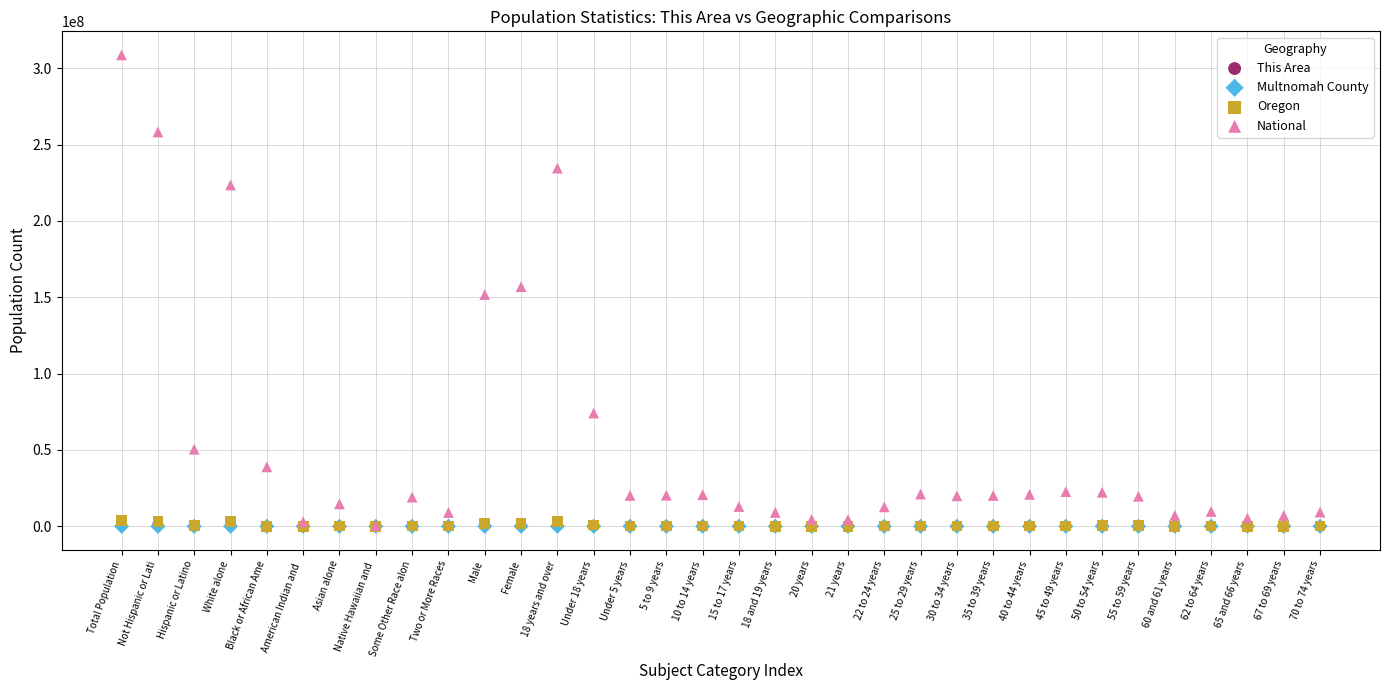

What are all the series names shown in the legend?

This Area, Multnomah County, Oregon, National